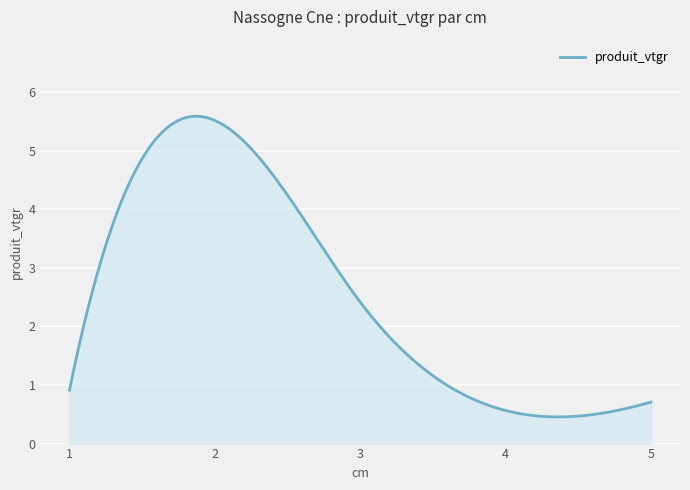

What is the greatest value displayed?

5.6